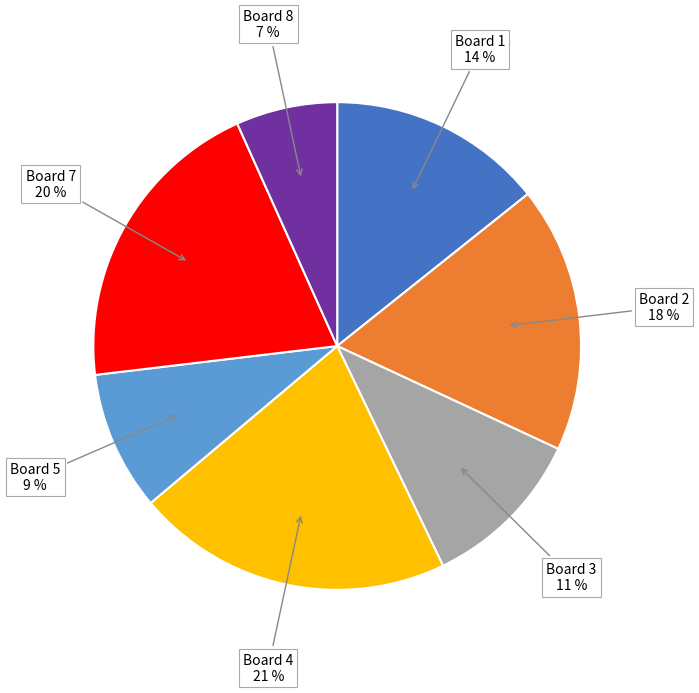

To the nearest percent, what portion does Board 2 represent?

18%